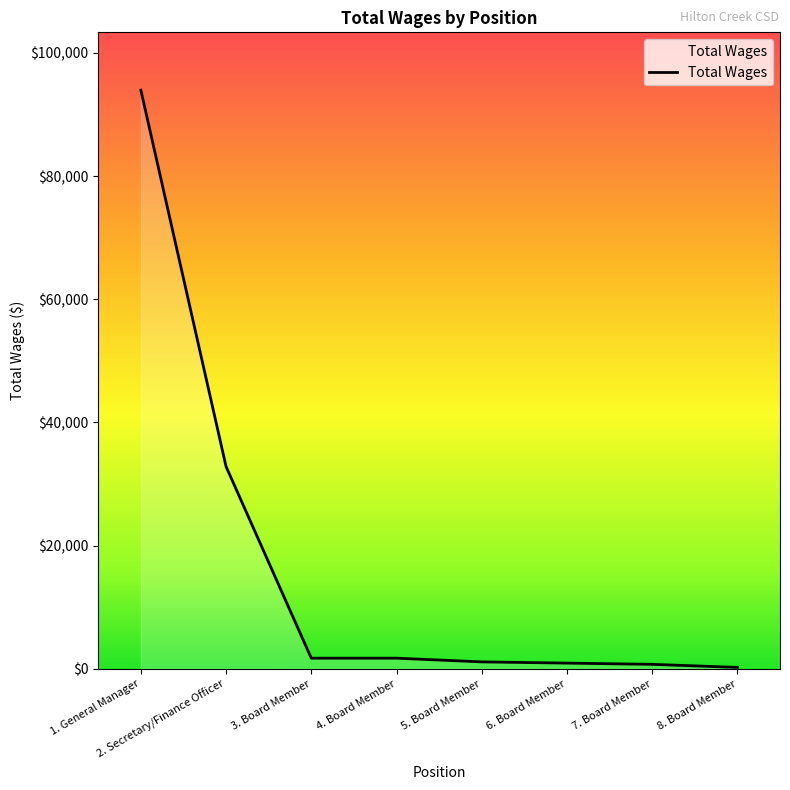

What is the difference between the values at 4. Board Member and 6. Board Member?

800